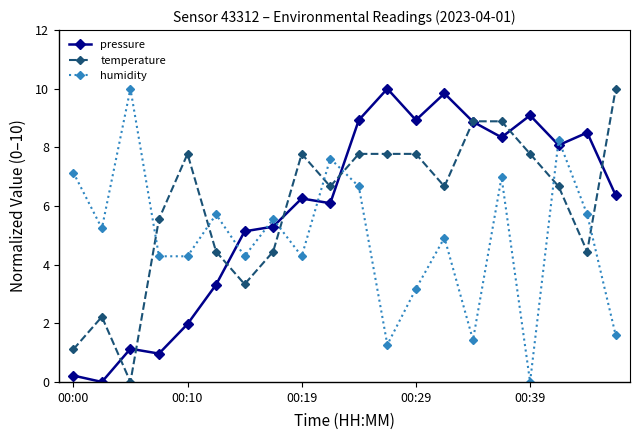

True or false: temperature has more than 0 points higher than both neighbors.

True